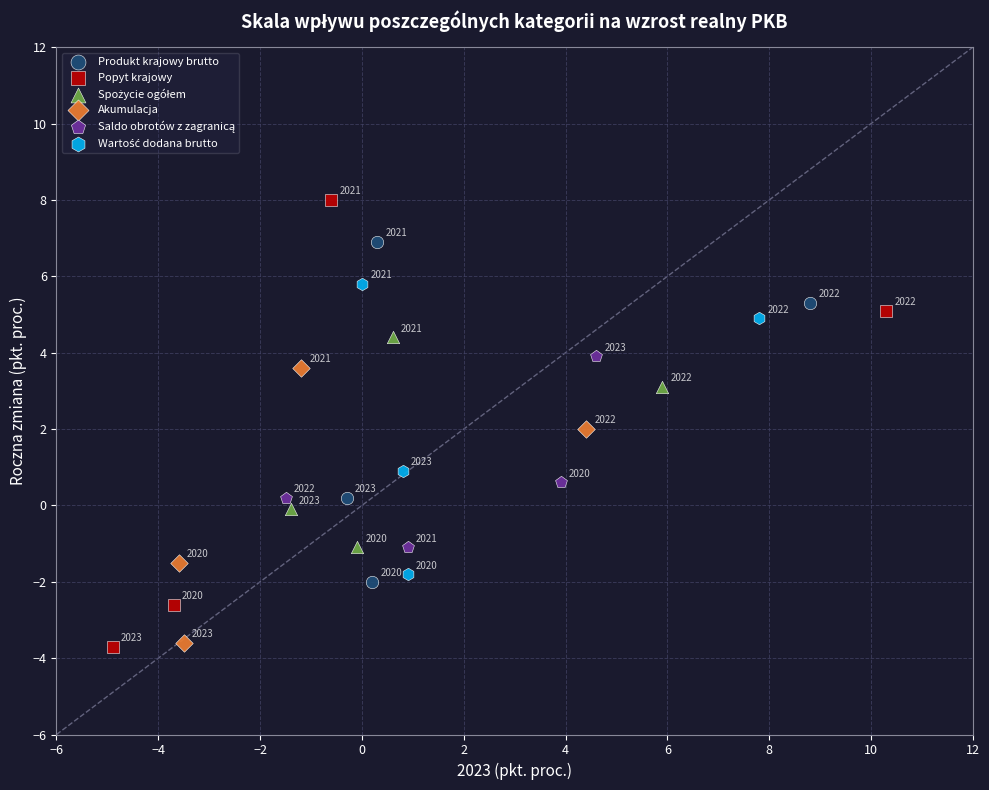

Which series reaches the minimum Y coordinate?

Popyt krajowy